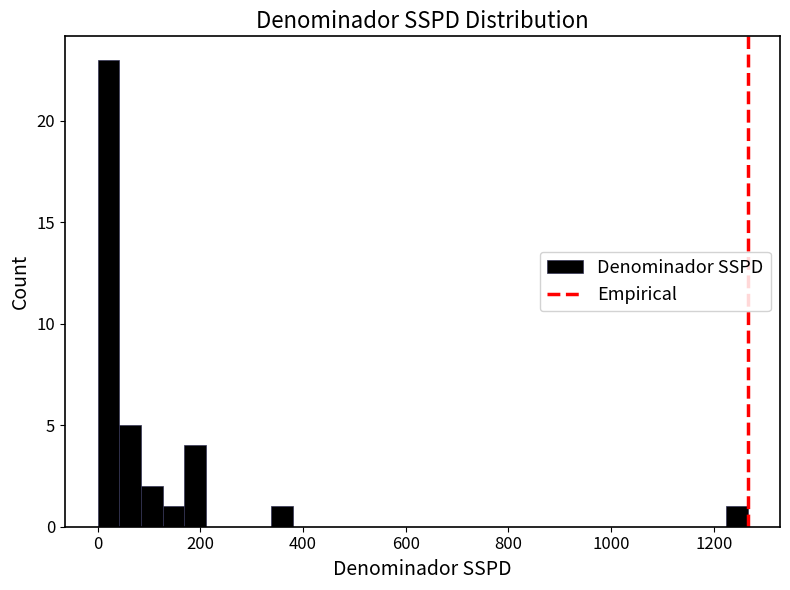

Around what value on the x-axis is the tallest bar? Give the approximate position of its centre, as read against the axis.

20